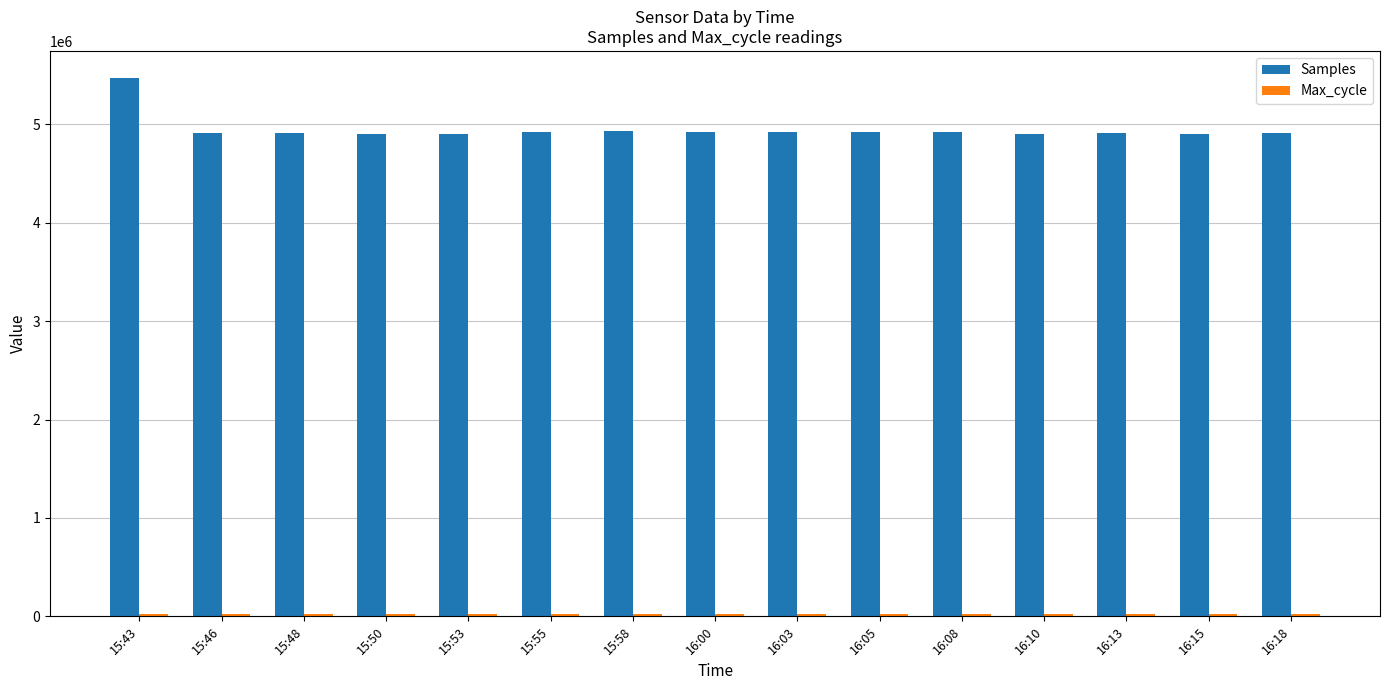

At how many categories does at least one series exceed 2528277?

15